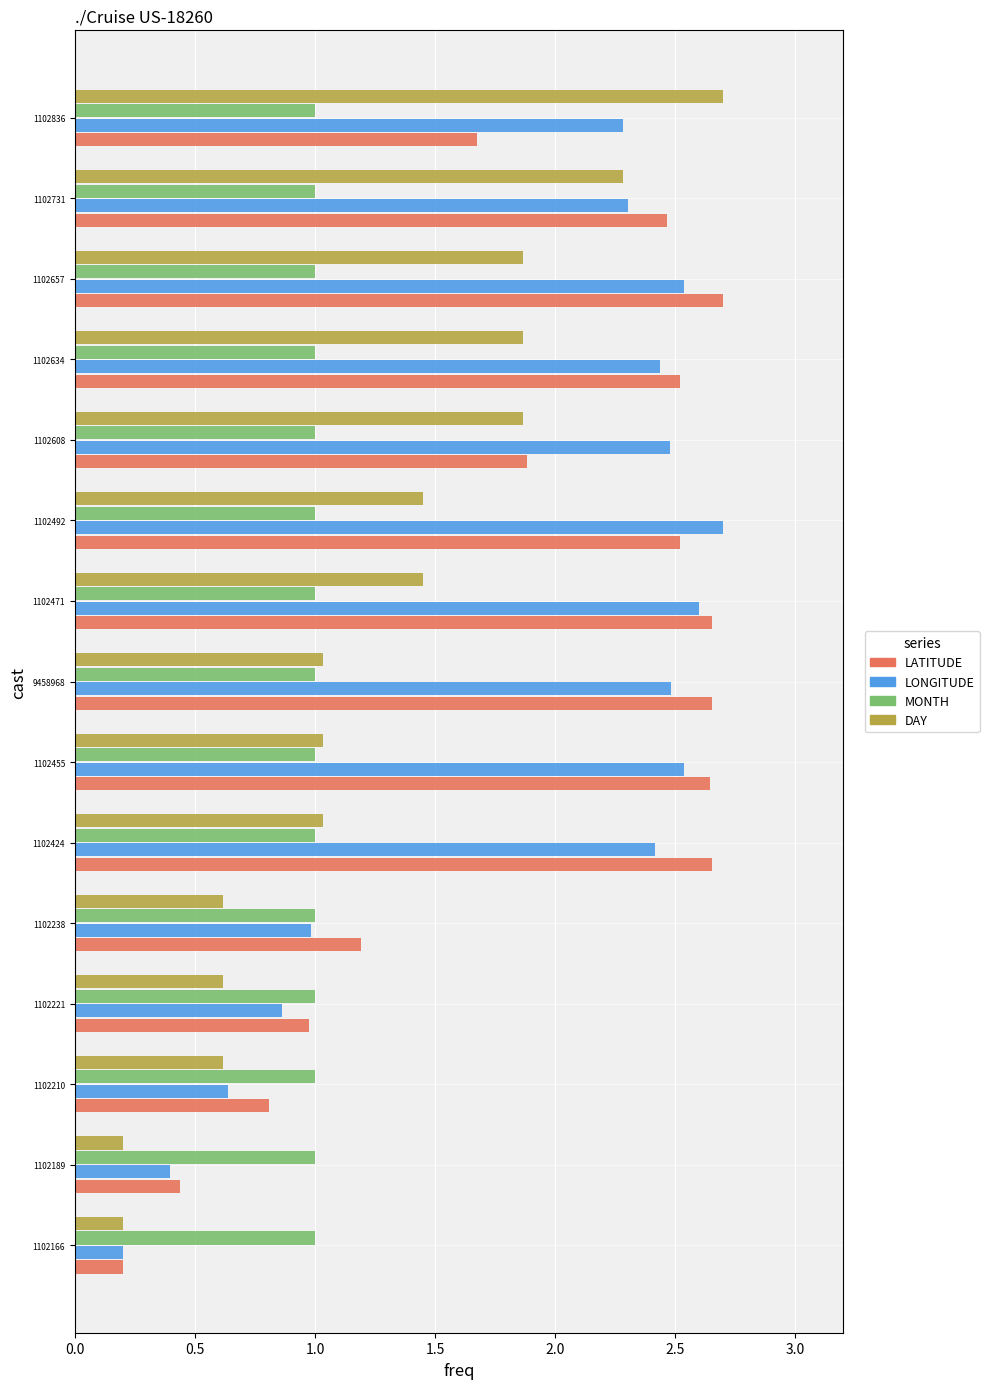

The LATITUDE series shows 4.3 at 1102471. True or false?

False